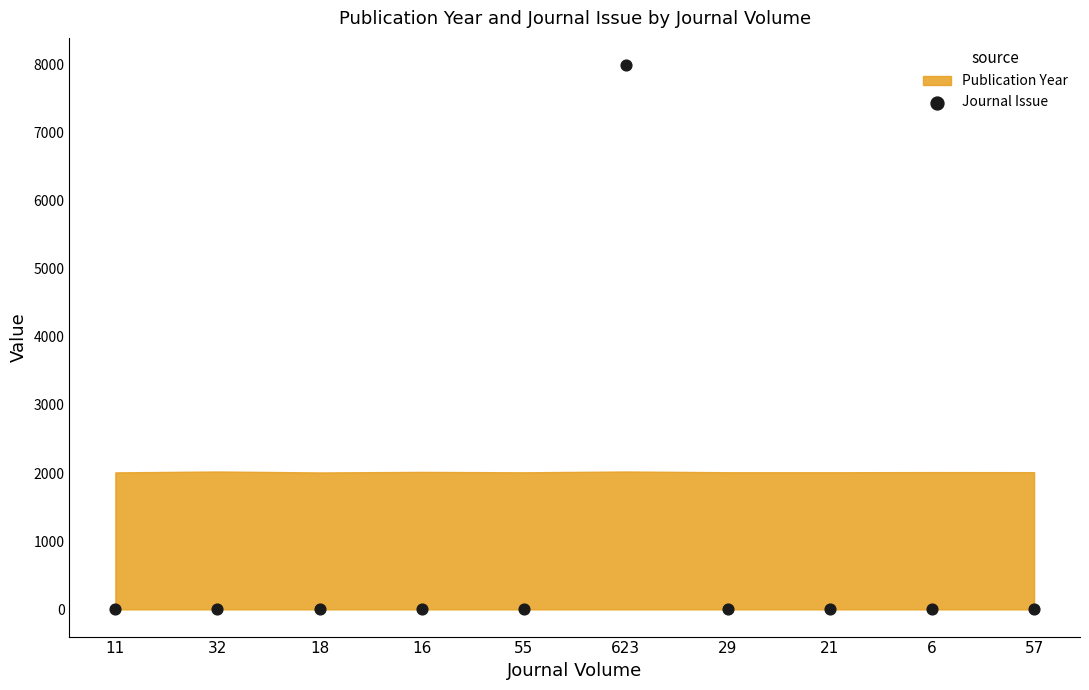

What is the average Y value?

801